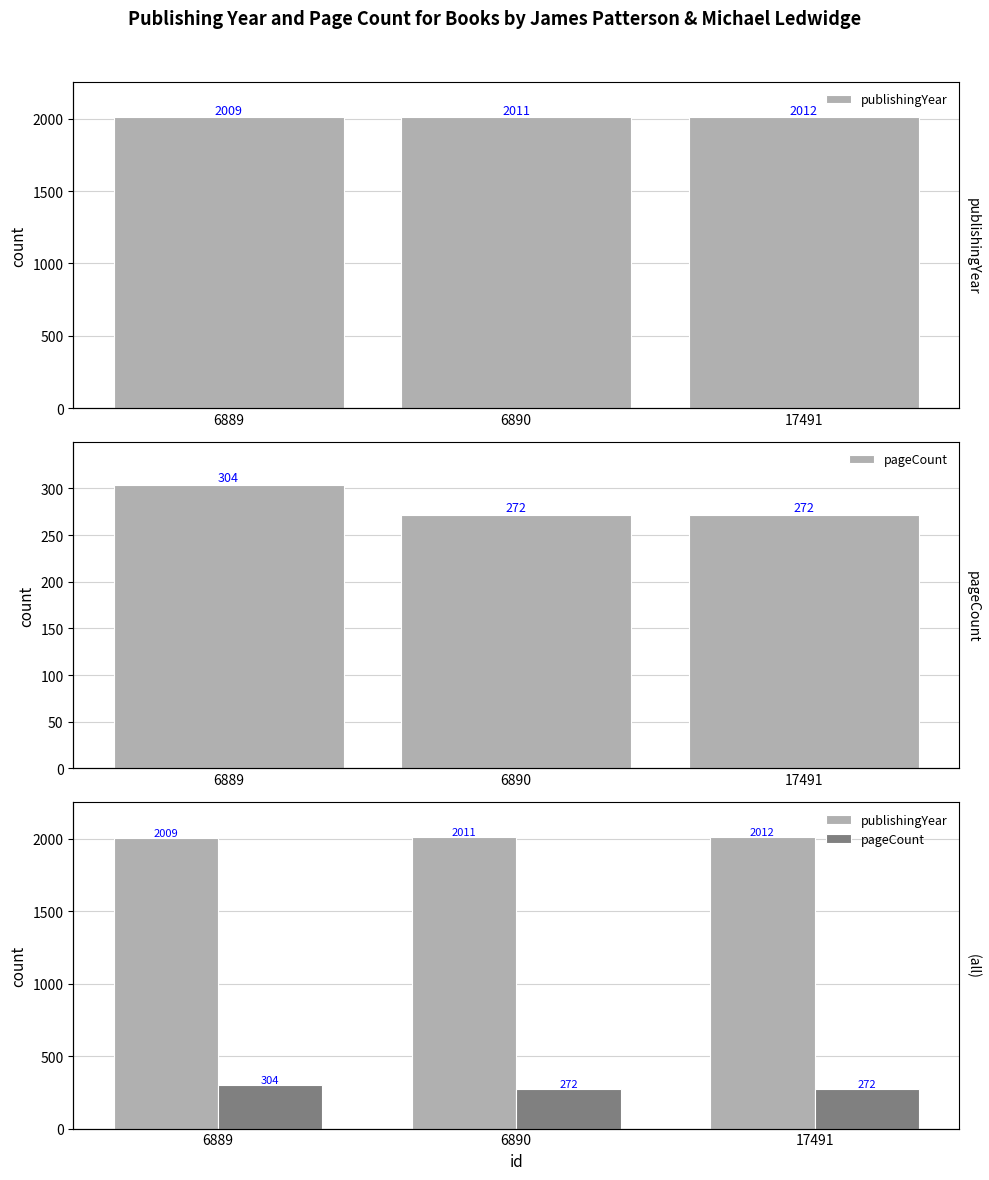

Between 6889 and 17491, which series saw the biggest shift?

pageCount